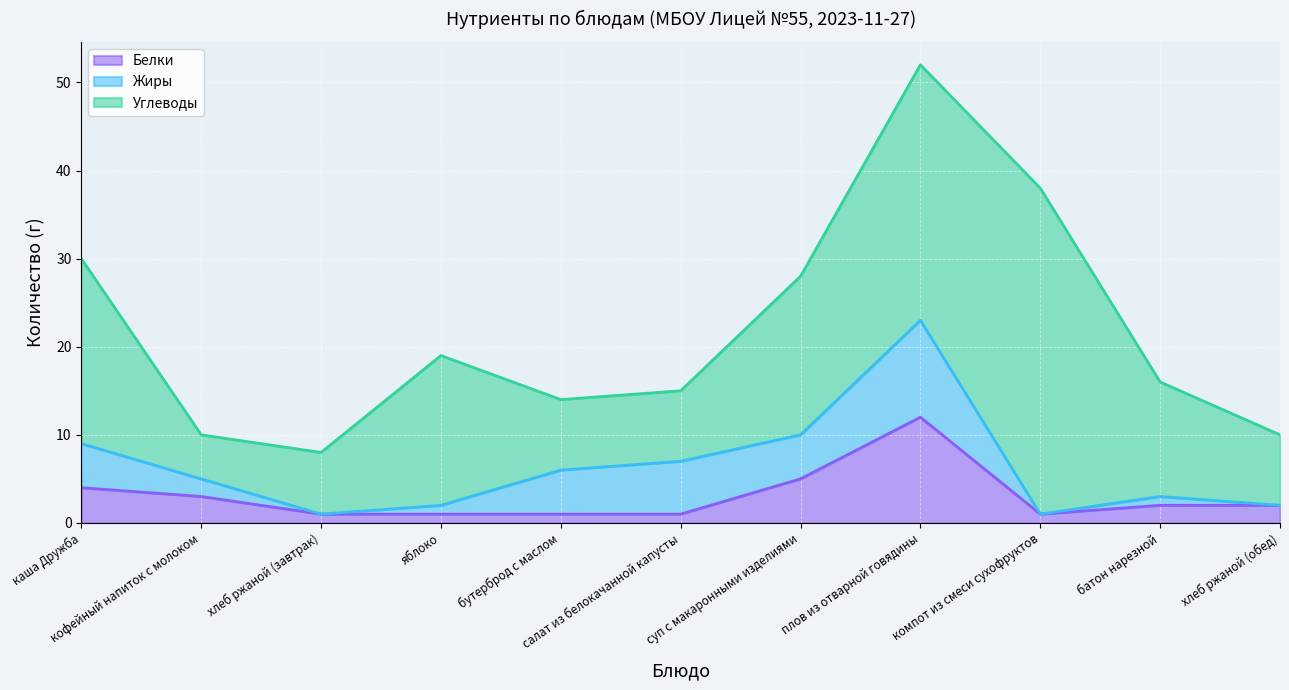

How many interior local valleys does the Белки series have?

1